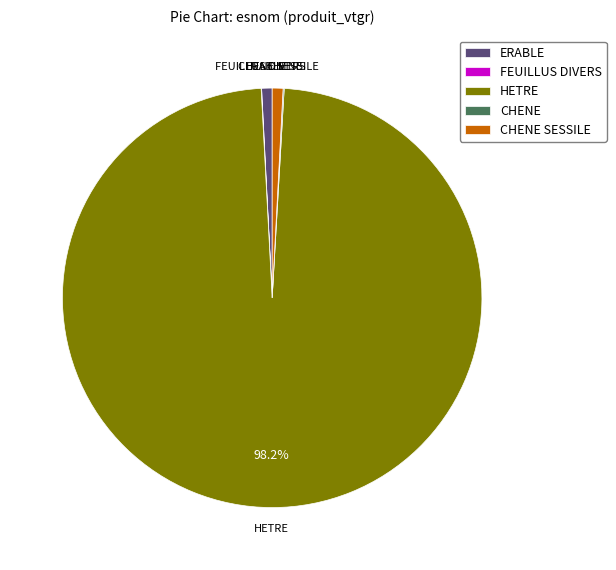

Is there a majority slice in this chart?

Yes